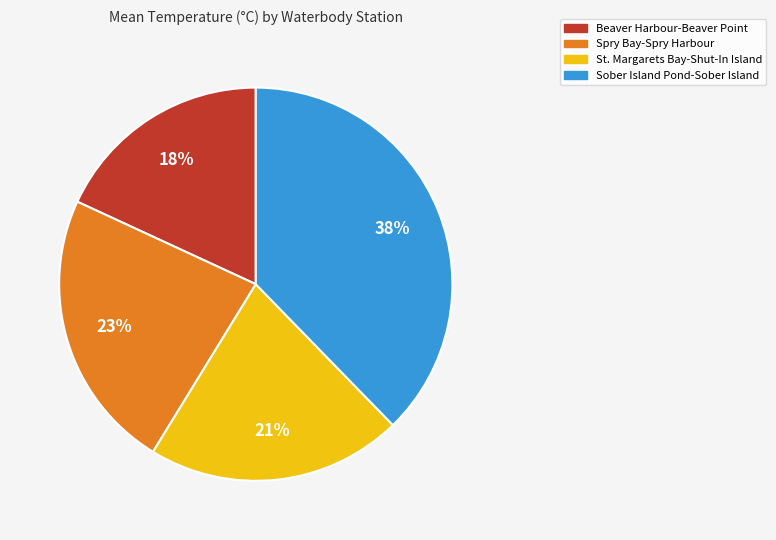

Is there any slice that represents more than half of the pie?

No